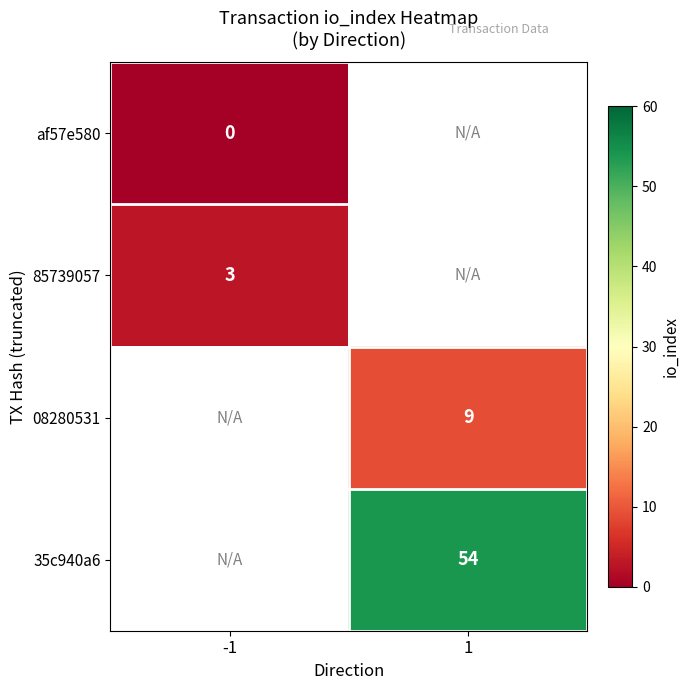

Is the value of af57e580 at -1 greater than the value of 35c940a6 at 1?

No